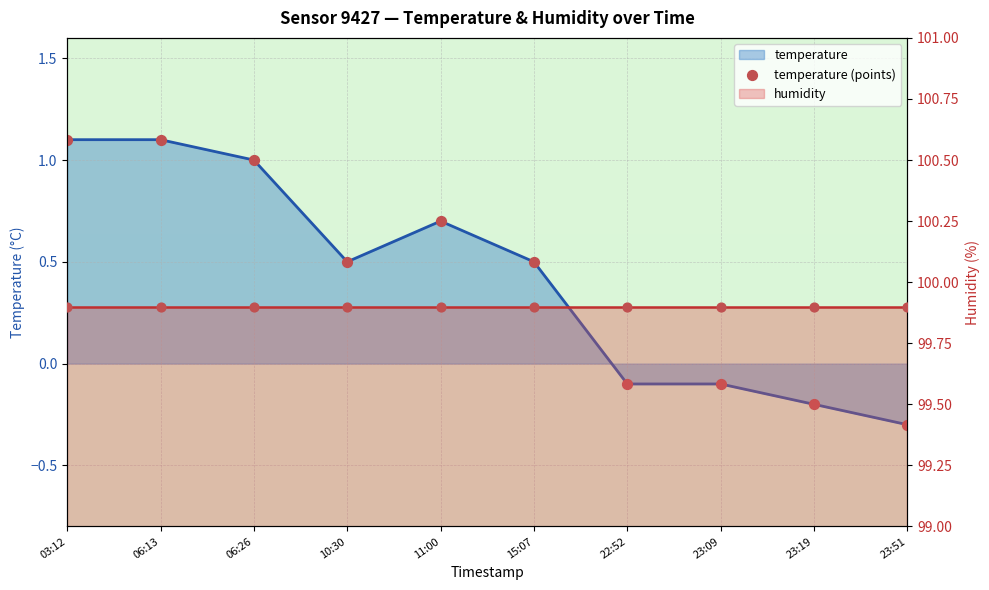

What are all the series names shown in the legend?

temperature, temperature (points), humidity